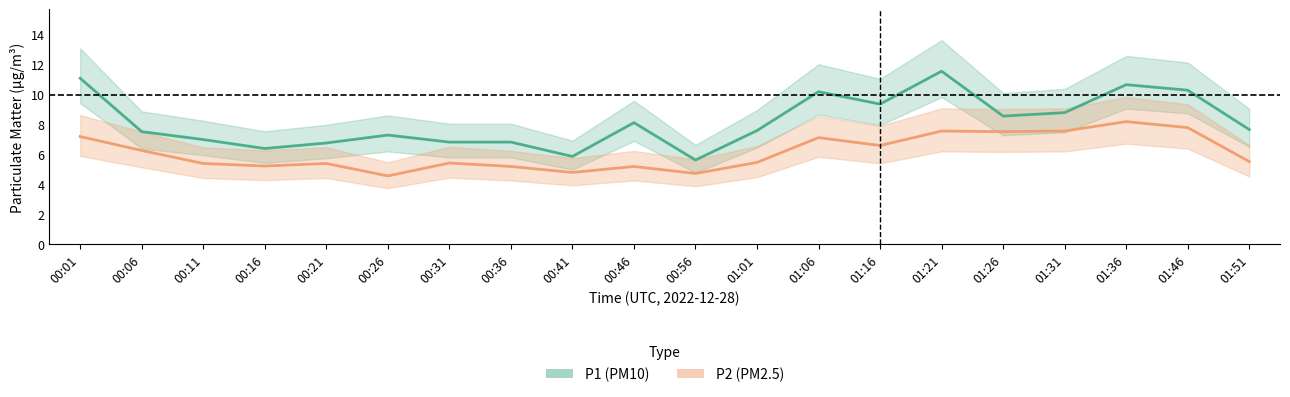

What are all the series names shown in the legend?

P1 (PM10), P2 (PM2.5)